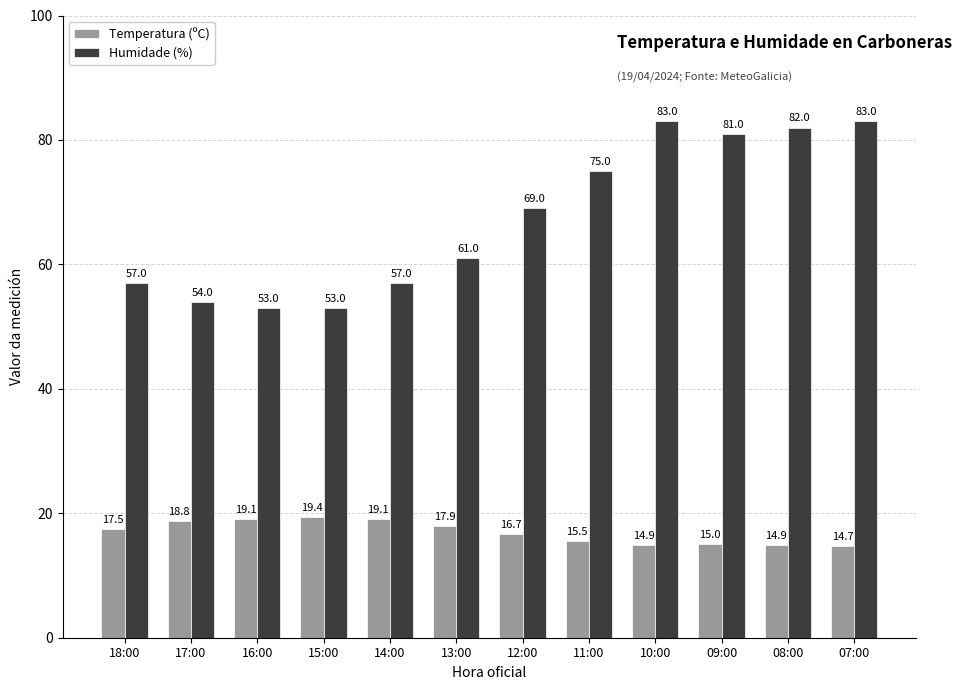

Rank the series at 07:00 from highest to lowest value.

Humidade (%), Temperatura (ºC)